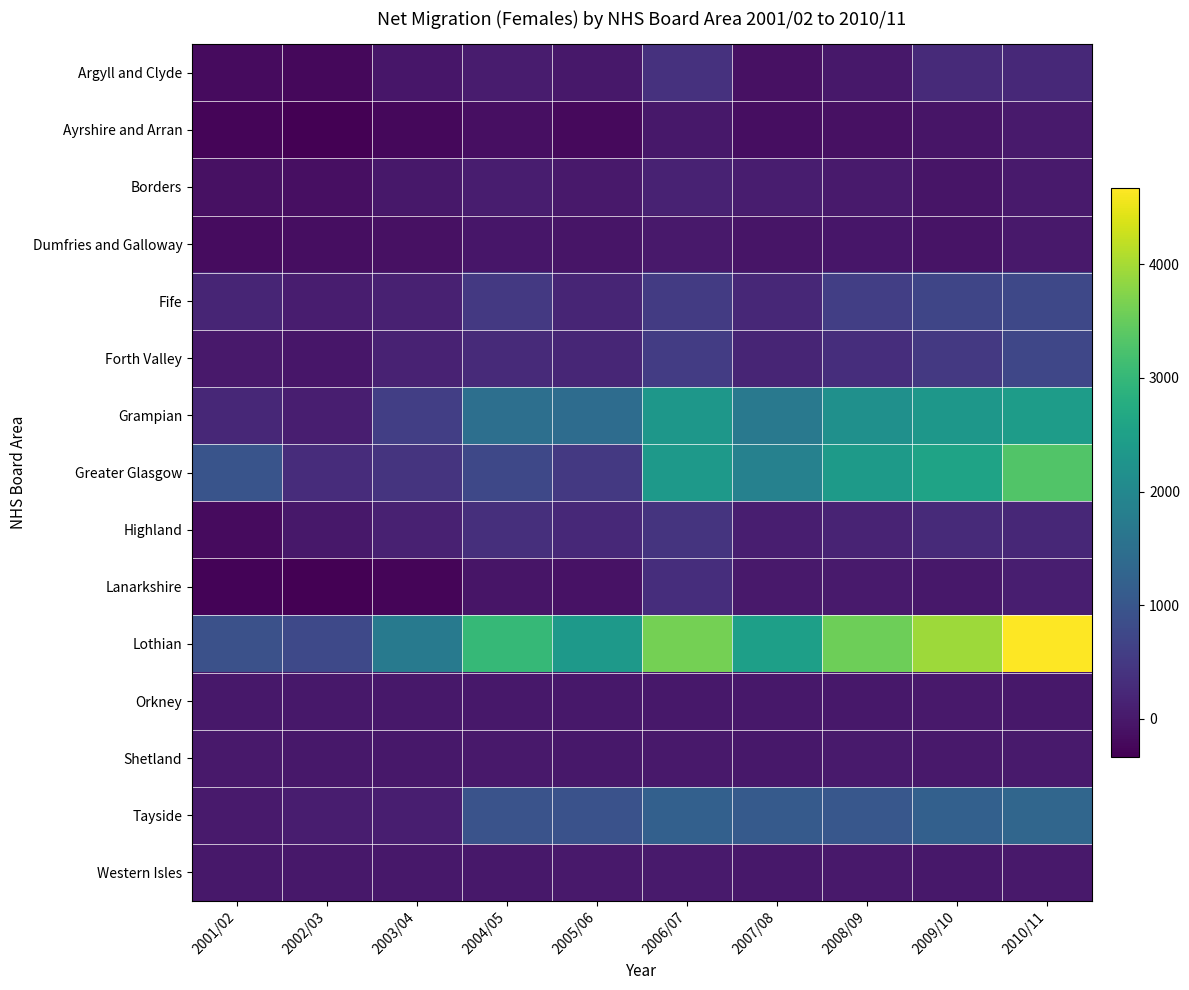

What is the difference between the highest and lowest values at 2008/09?

3667